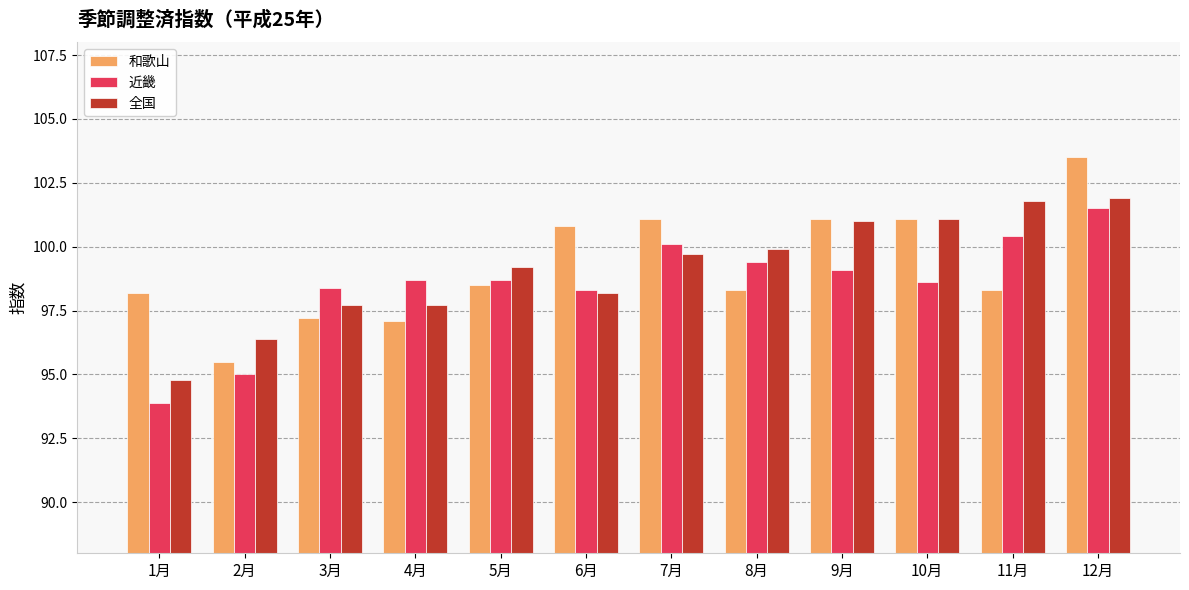

What is the difference between the second highest and second lowest values in the 和歌山 series?

4.0